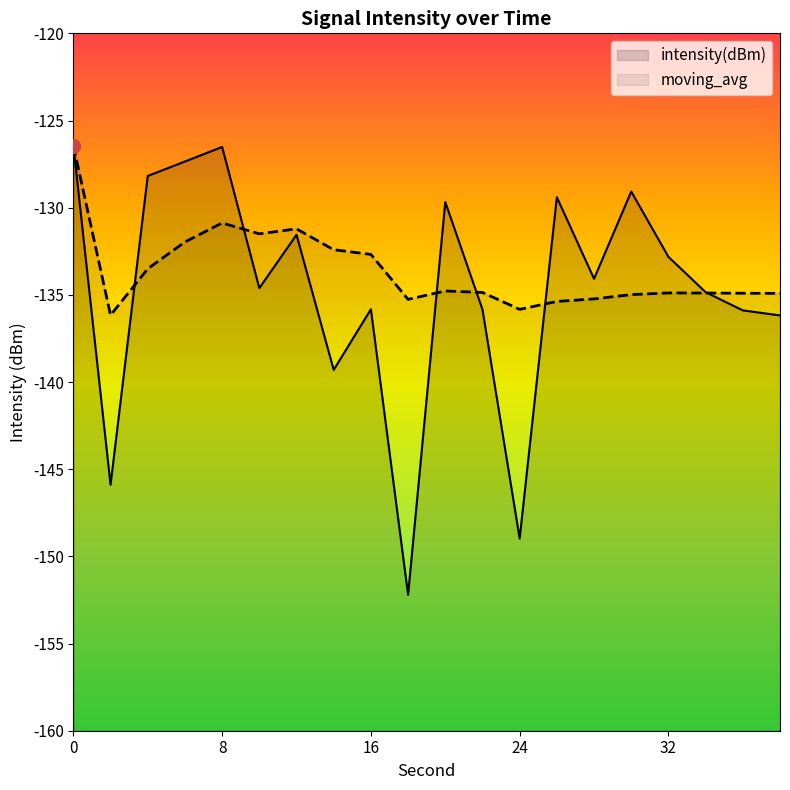

What is the lowest value of the intensity(dBm) series?

-152.2